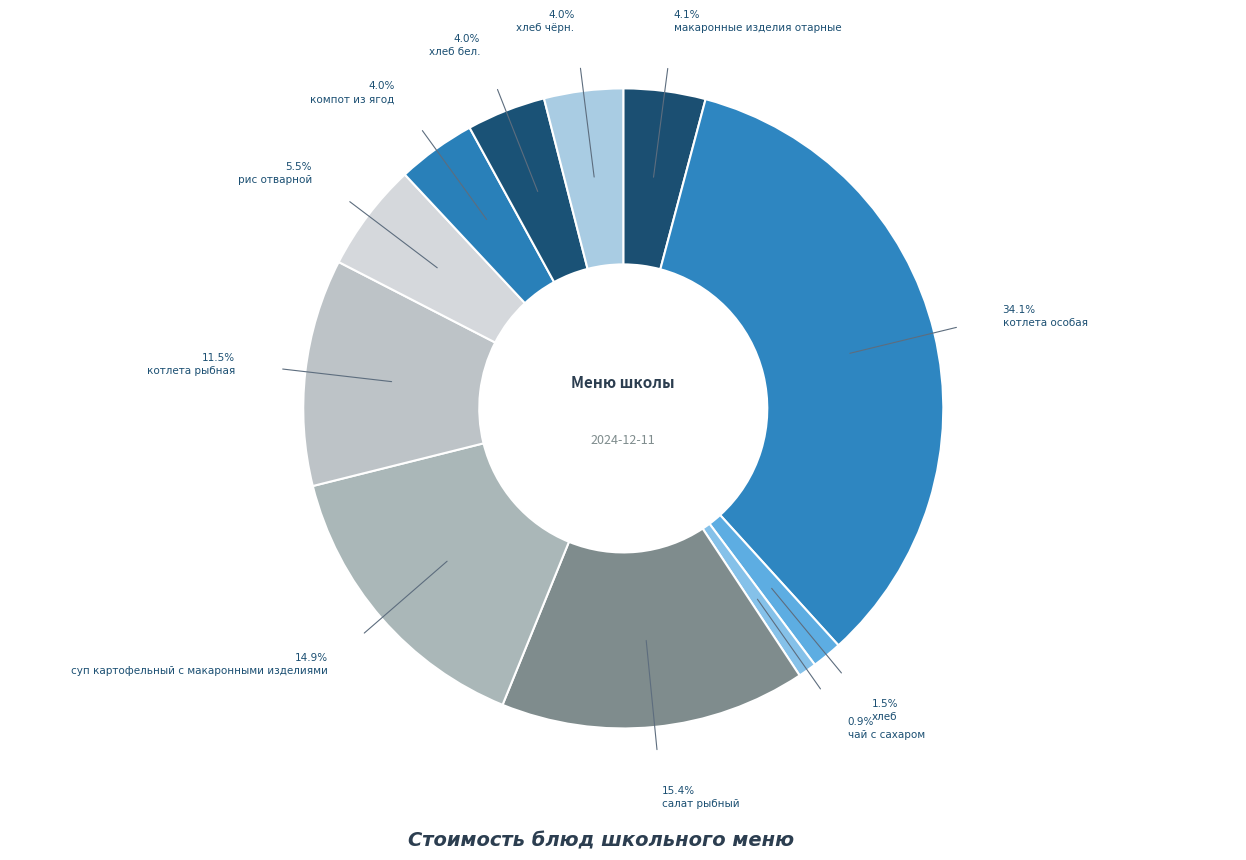

What percentage is NOT represented by котлета особая?

65.9%